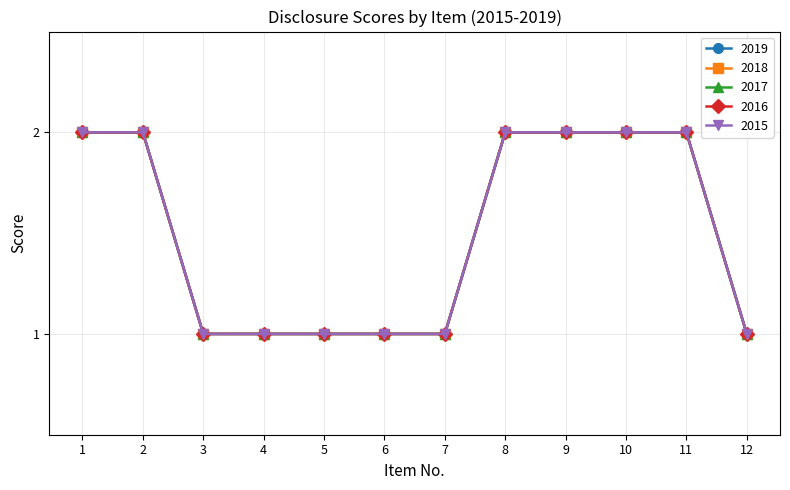

Which category has the lowest value across all series?

3